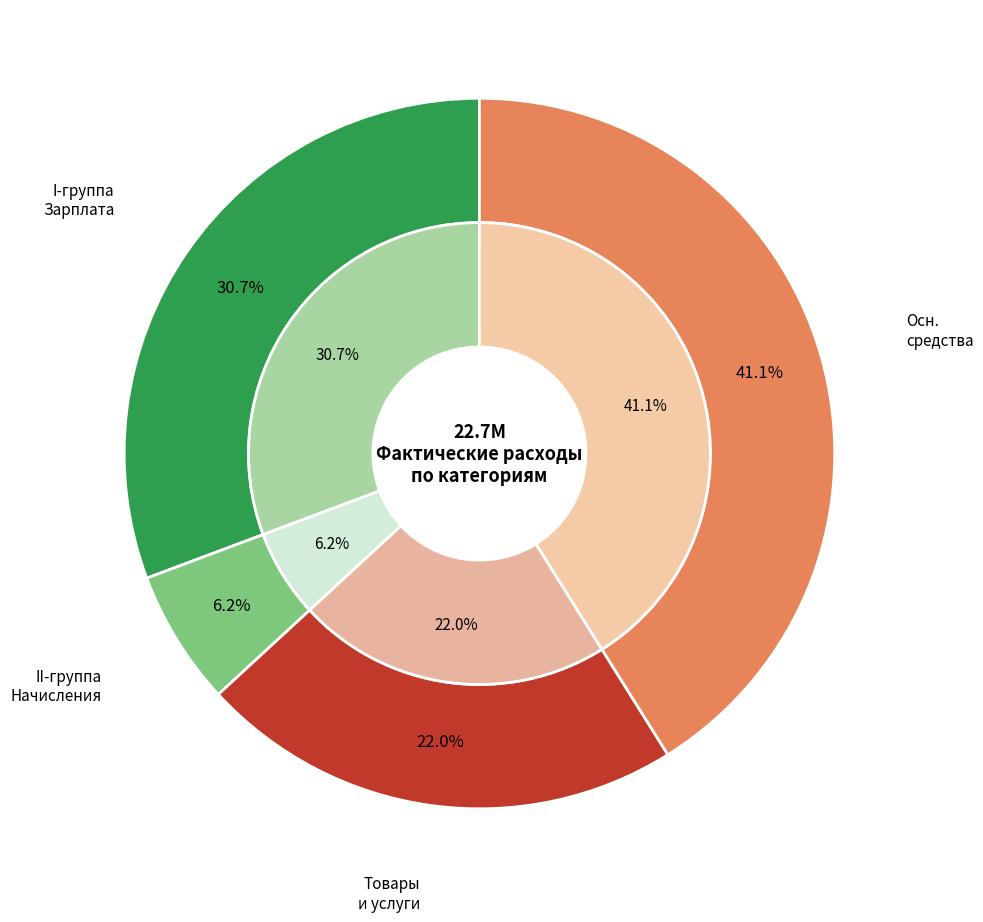

Count the number of slices in the pie.

4